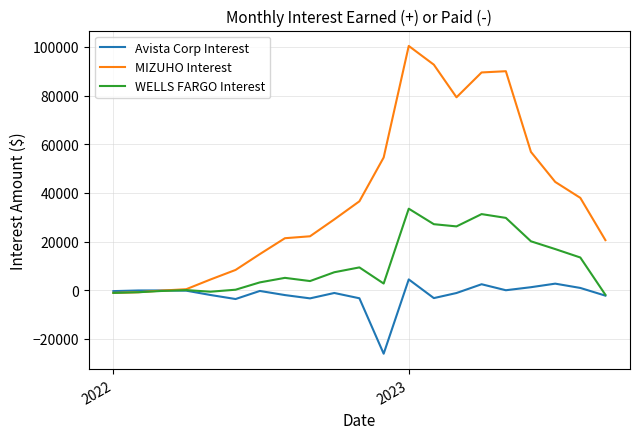

What is the maximum value for Avista Corp Interest?

4414.0